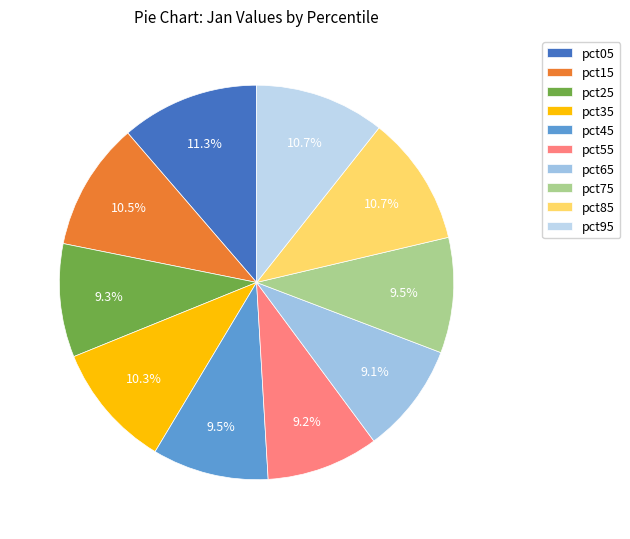

True or false: pct25 accounts for 9% of the total.

True